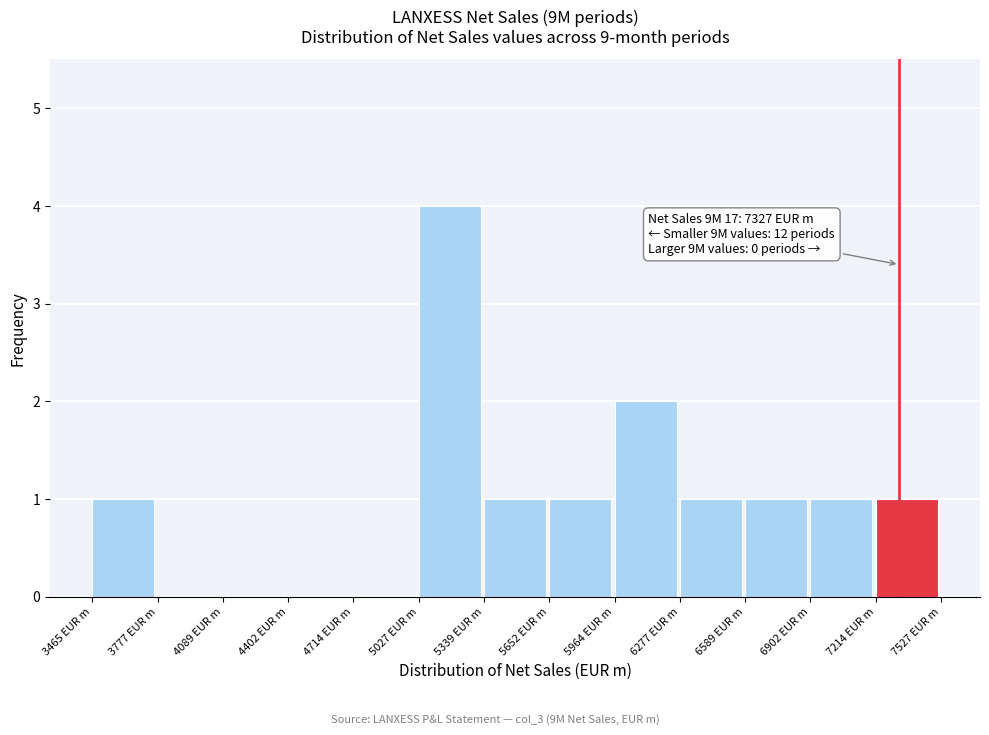

Which range on the x-axis has the tallest bar?

5050 to 5350